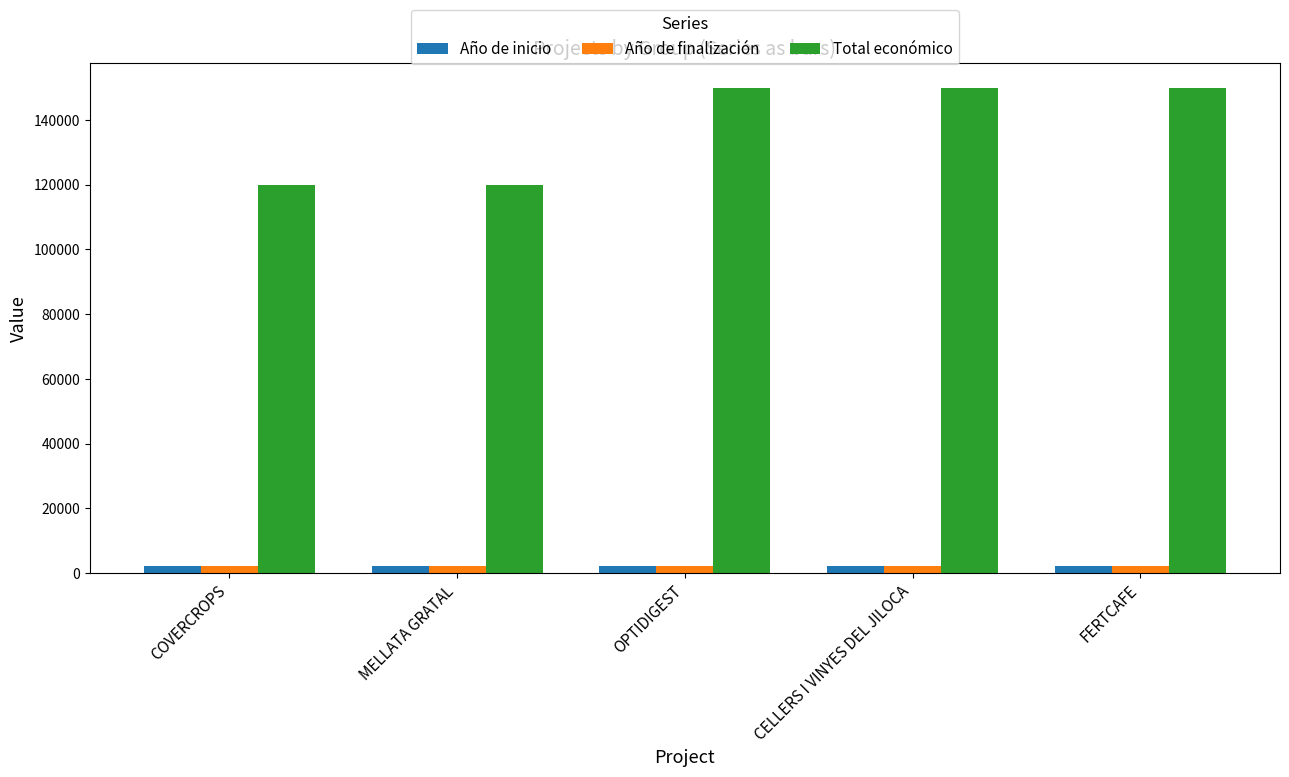

Between COVERCROPS and FERTCAFE, which series saw the biggest shift?

Total económico